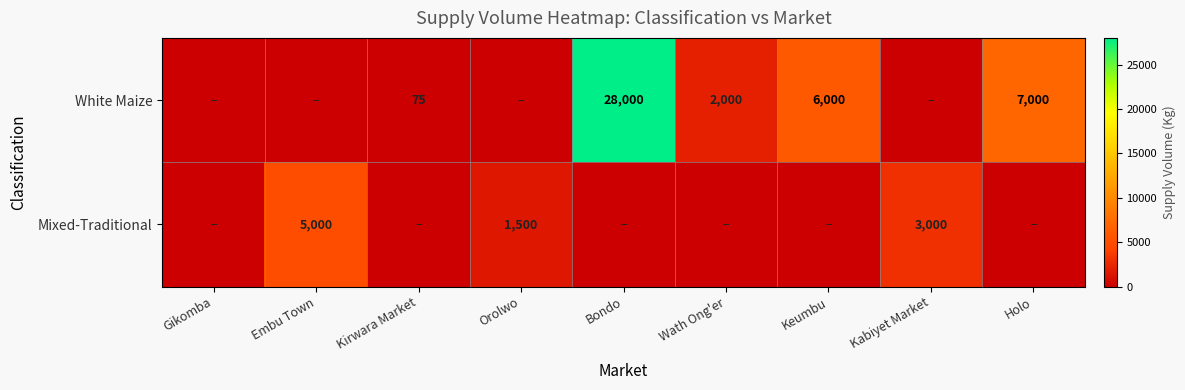

Is the value of White Maize at Keumbu greater than the value of Mixed-Traditional at Kabiyet Market?

Yes